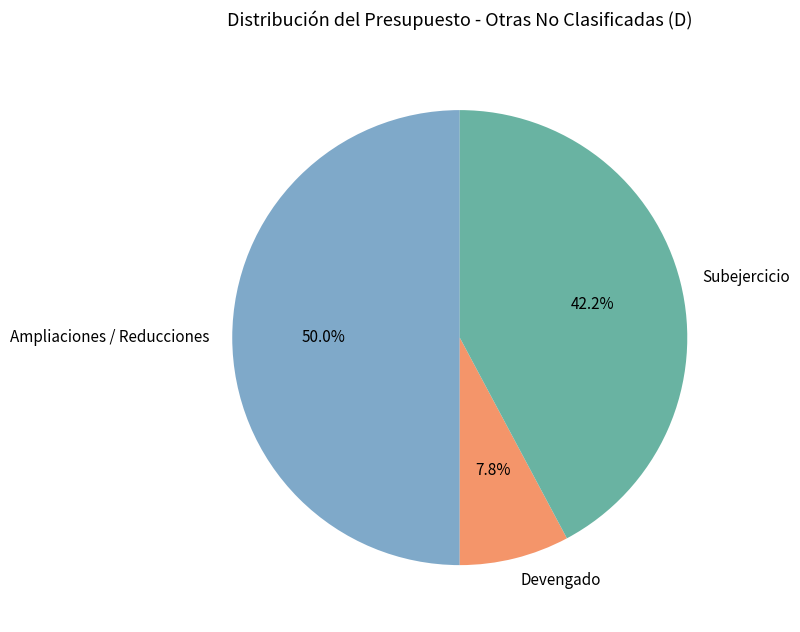

To the nearest percent, what percentage of the pie is Devengado?

8%